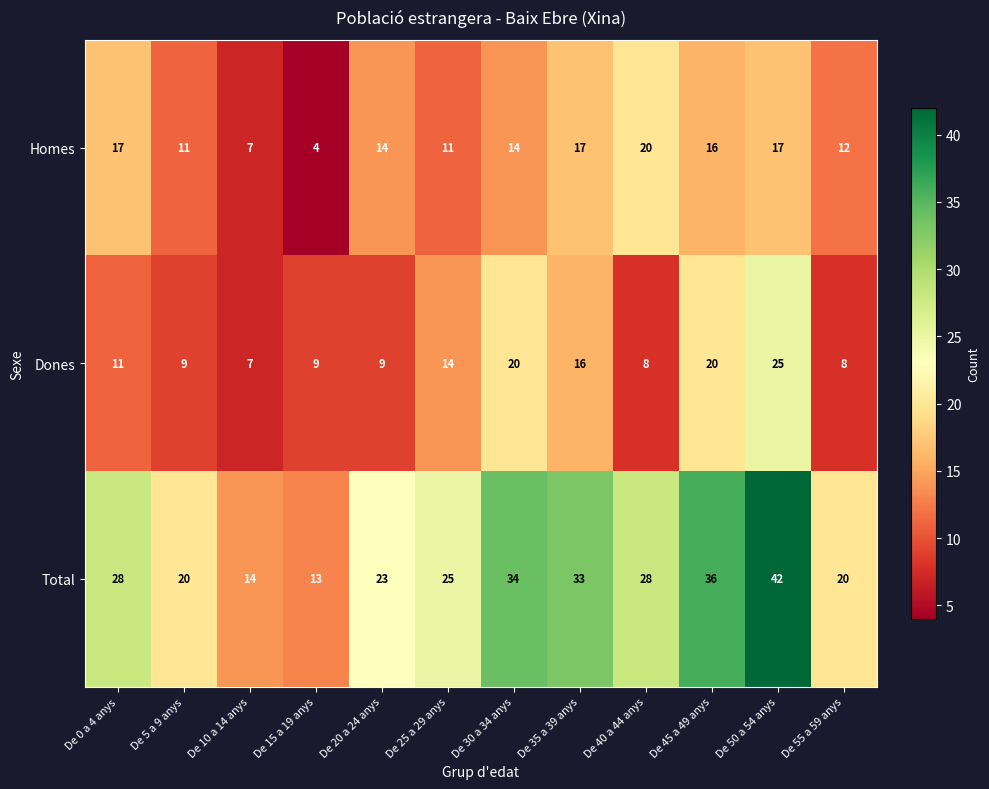

The value of Dones at De 30 a 34 anys is 5. True or false?

False